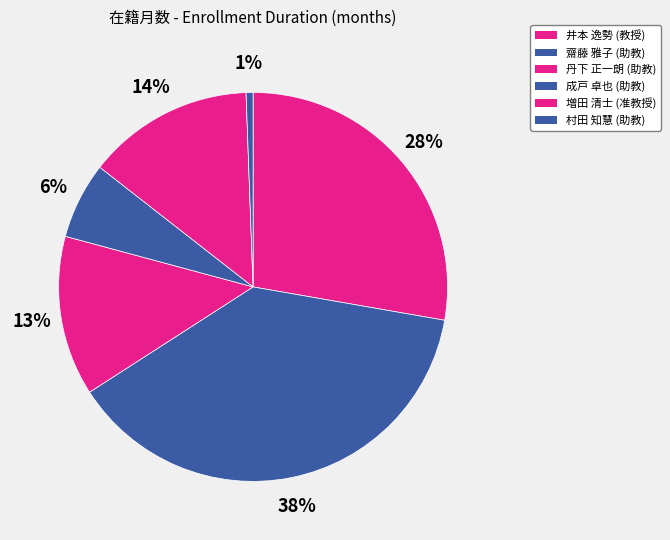

Is there a majority slice in this chart?

No